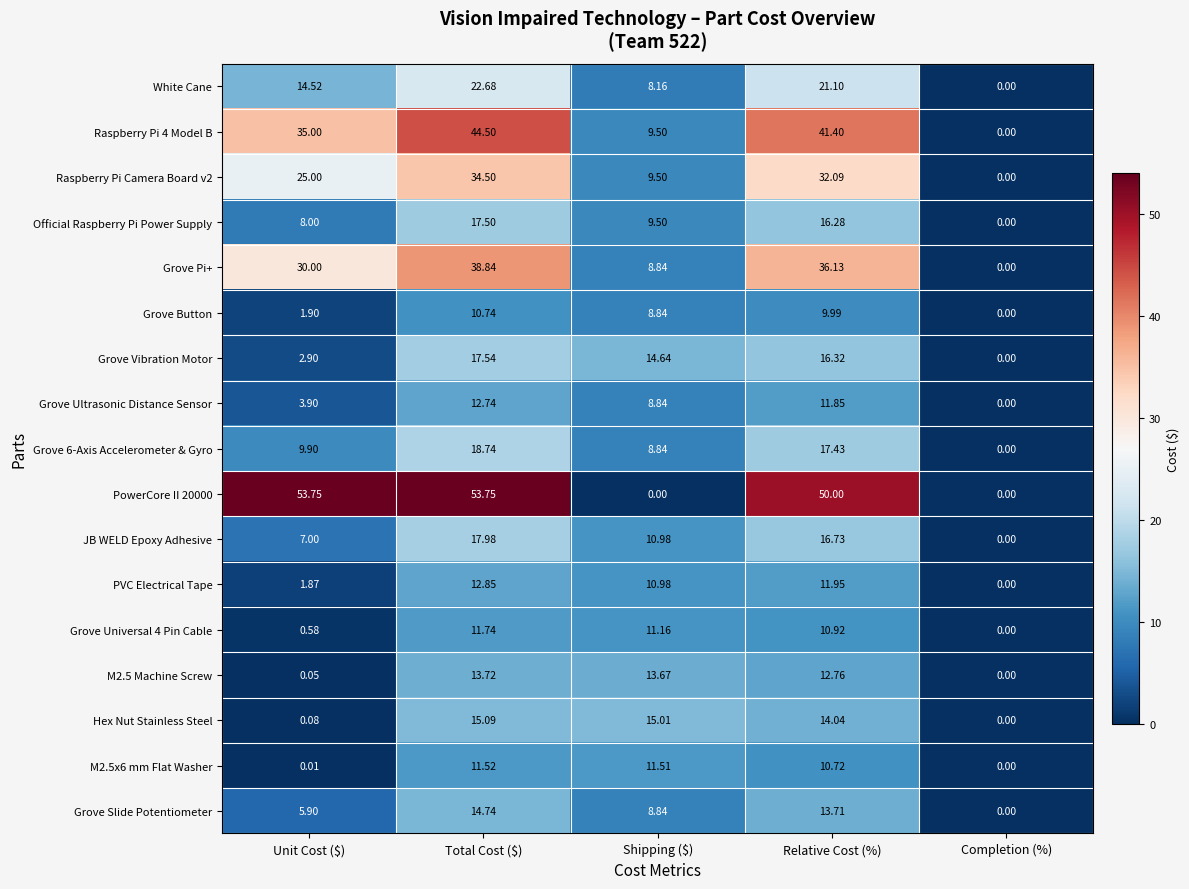

At which label does Grove Slide Potentiometer reach its peak?

Total Cost ($)